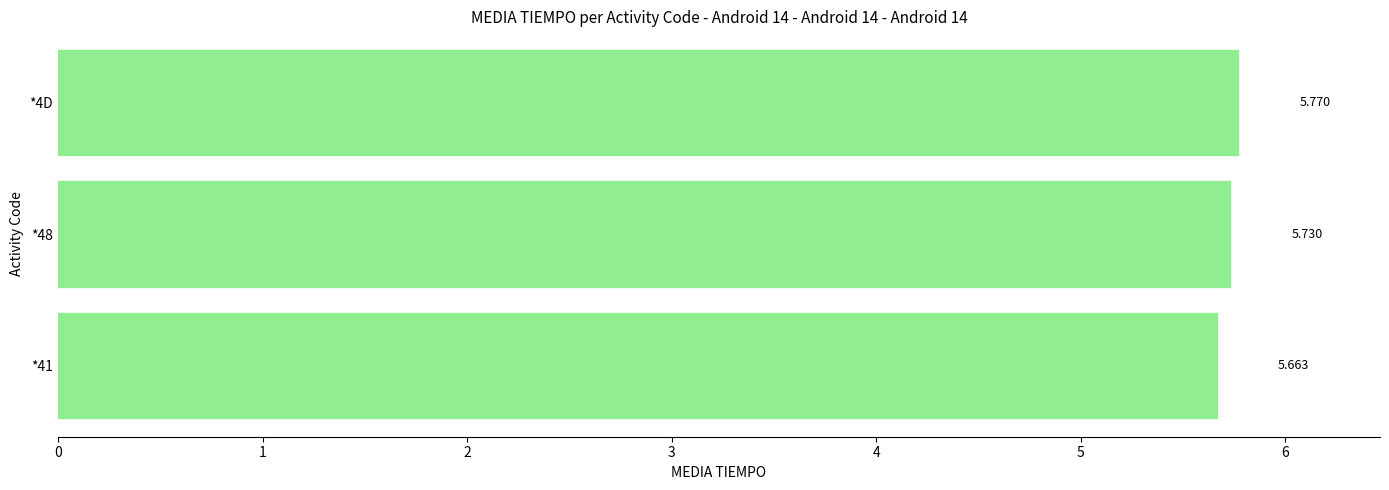

Rank the categories by value from lowest to highest.

*41, *48, *4D